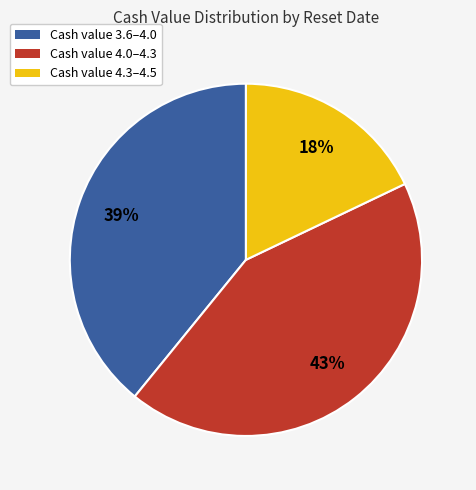

To the nearest percent, what is the average slice percentage?

33%